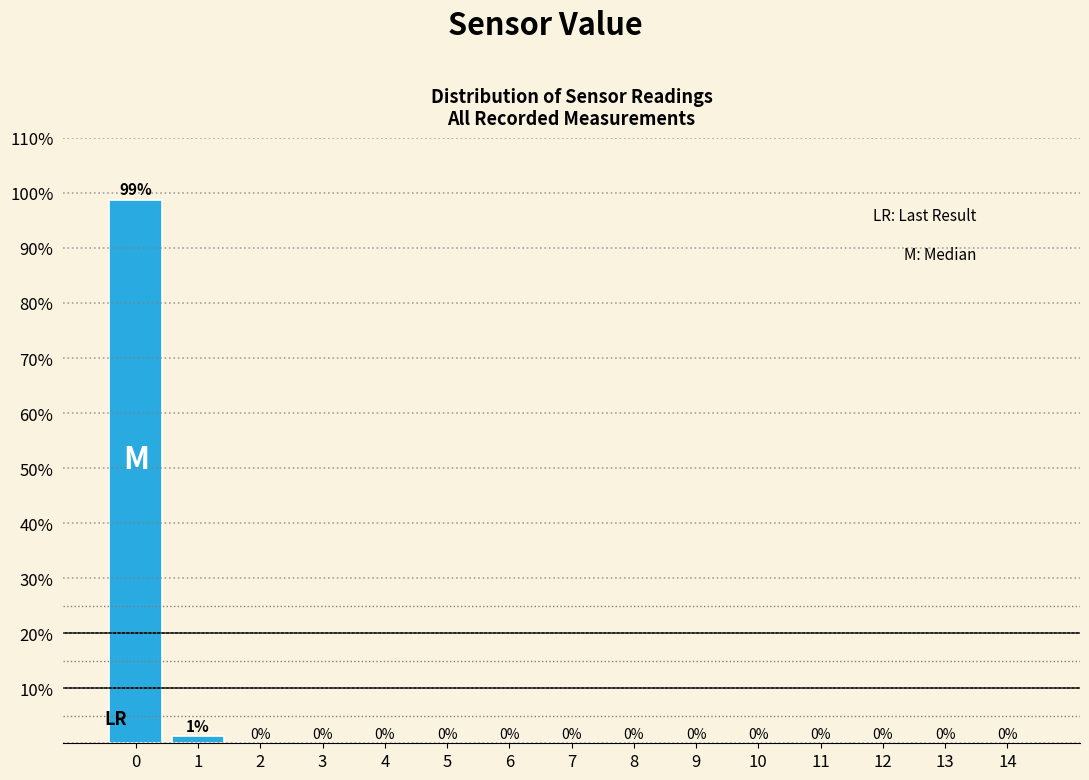

What is the sum of all values?

100.0